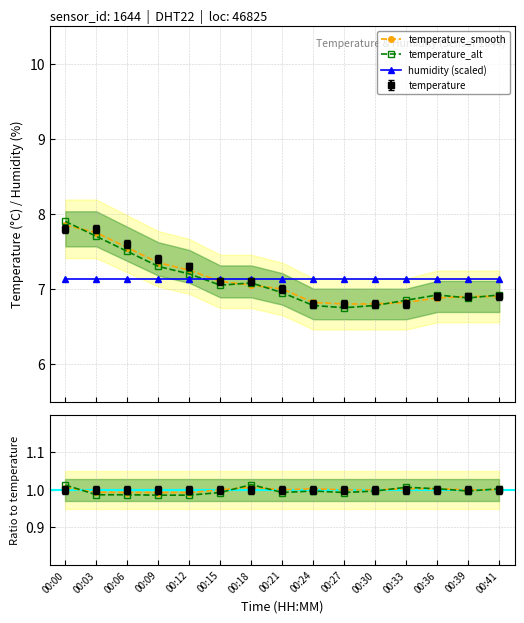

The value of temperature_smooth at 00:21 is 7.0. True or false?

True